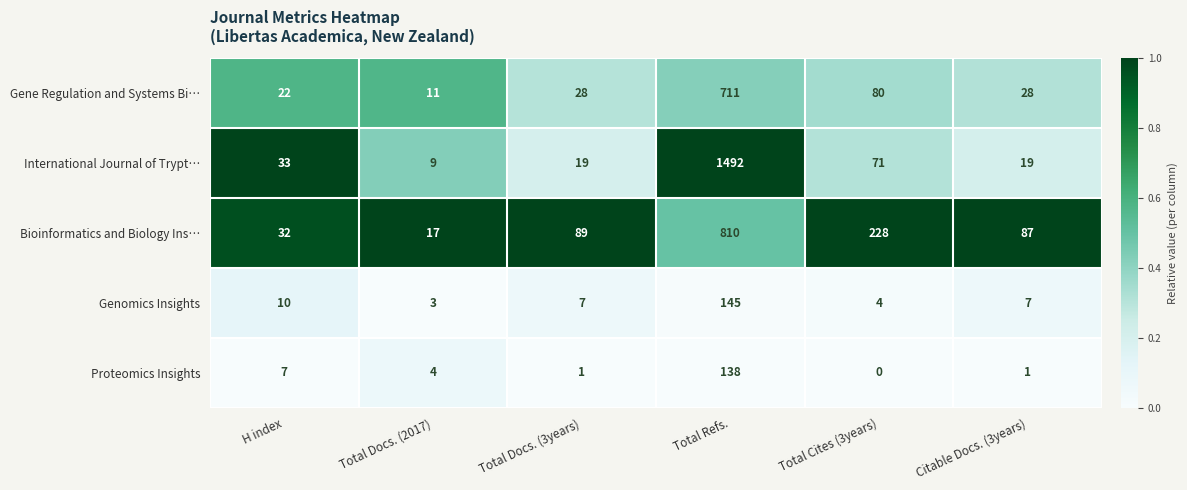

What is the average value of the Gene Regulation and Systems Bi… series?

147